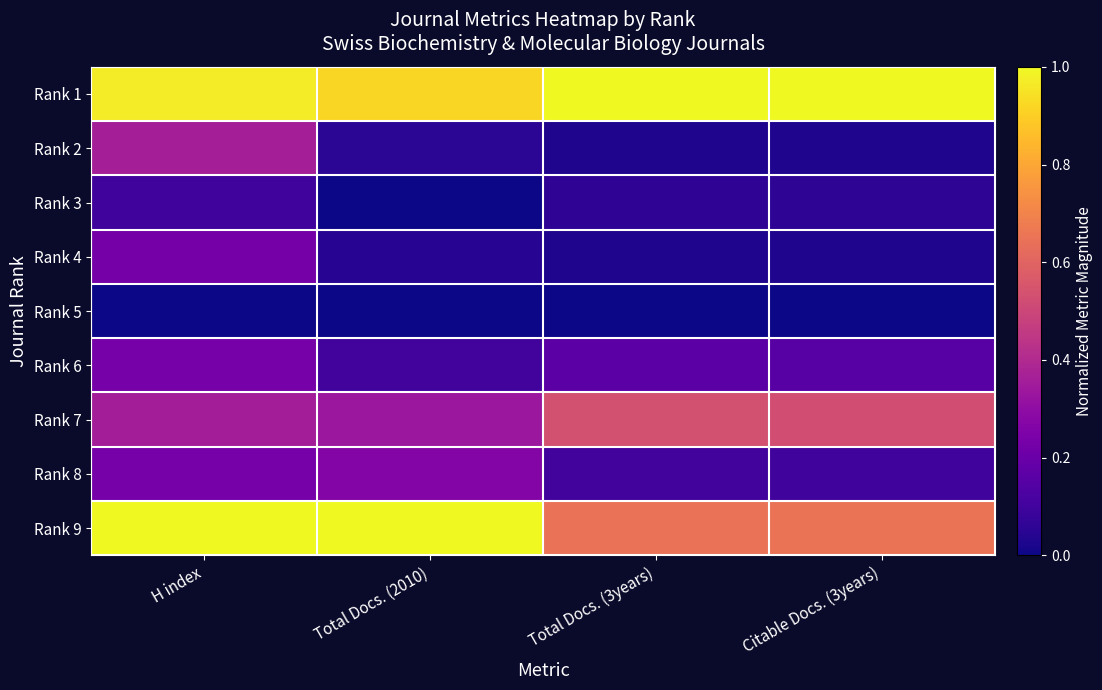

List the series in order of their peak value, highest first.

Rank 1, Rank 9, Rank 7, Rank 2, Rank 8, Rank 6, Rank 4, Rank 3, Rank 5